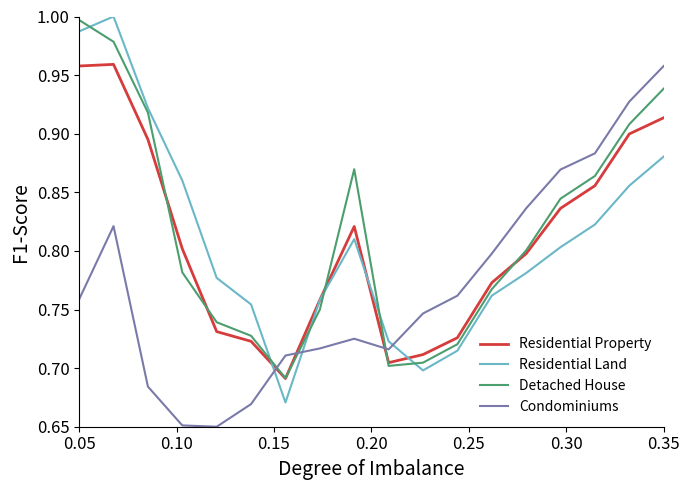

Which series has the widest spread of values?

Residential Land